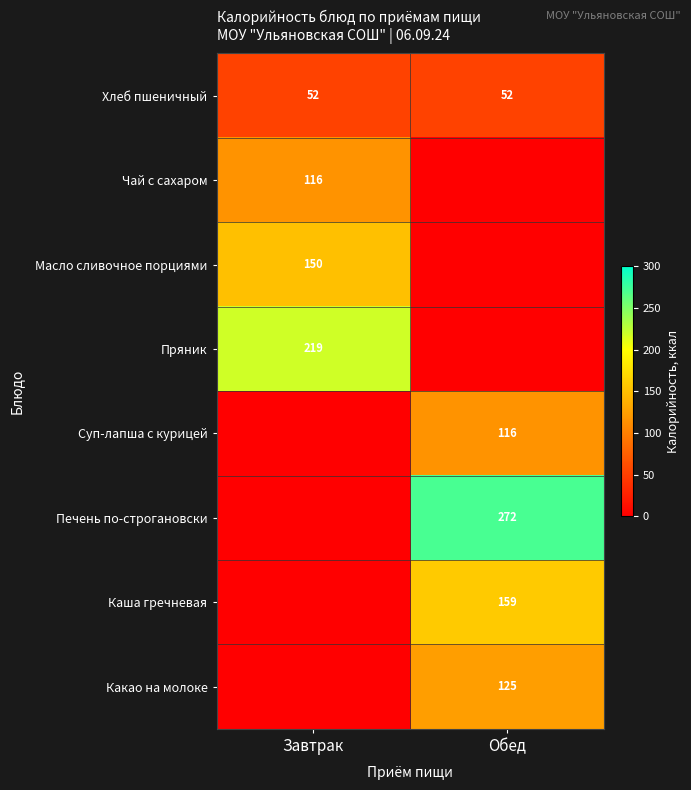

True or false: Пряник has a value of 146 at Завтрак.

False